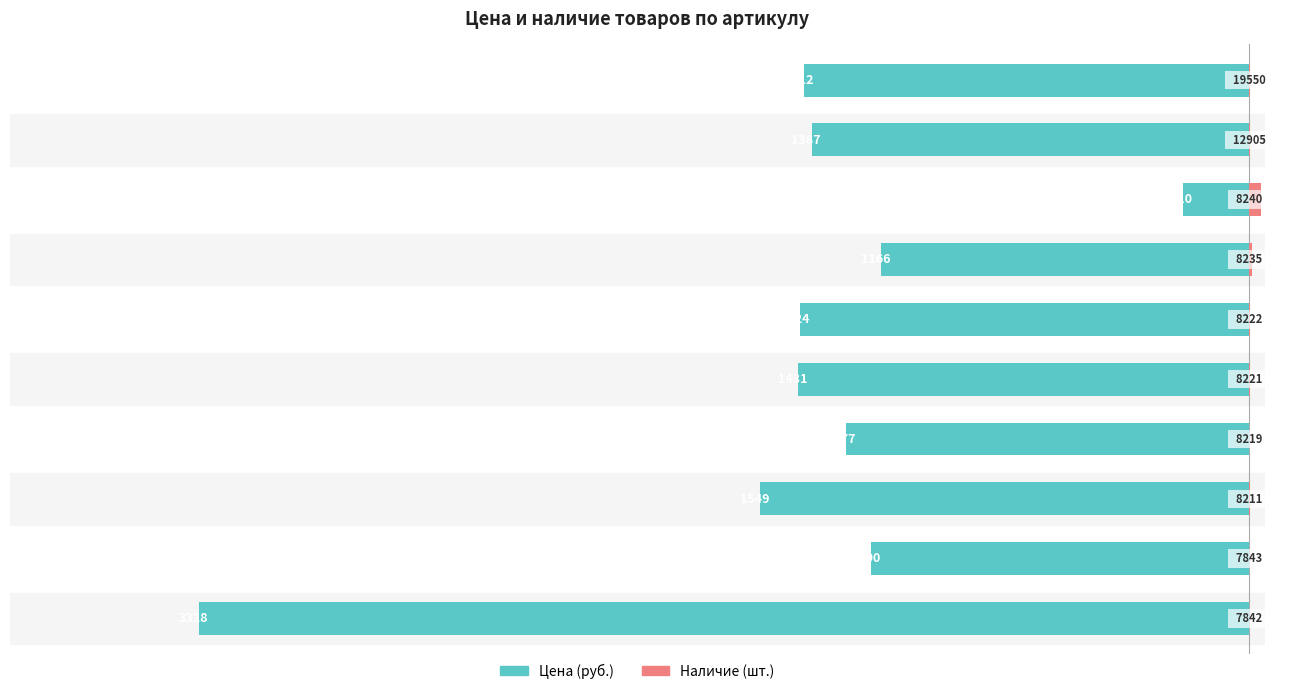

How many values in Наличие are above zero?

7